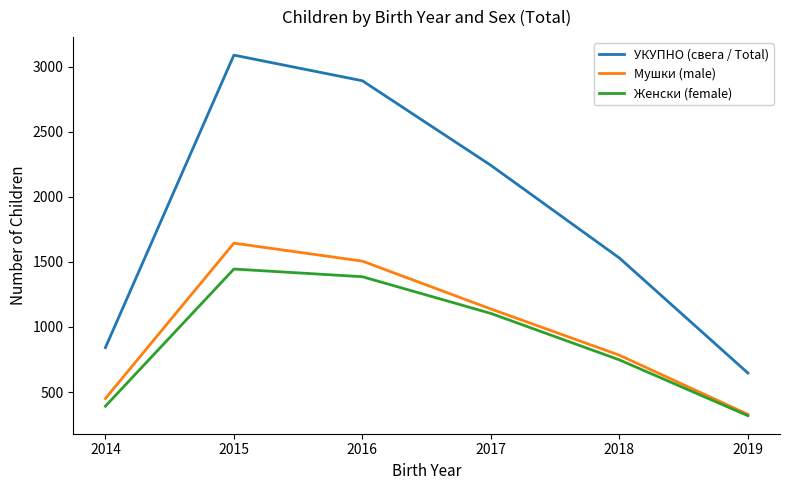

True or false: Женски (female) and УКУПНО (свега / Total) cross at least once.

False